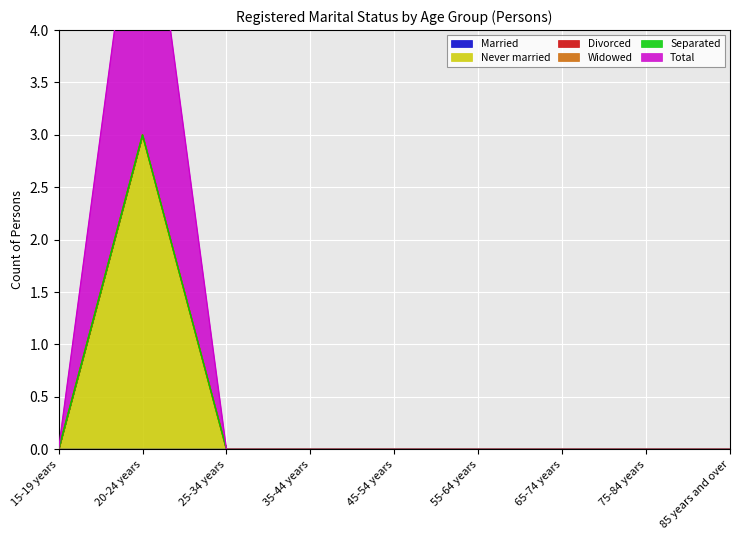

Rank the series at 85 years and over from highest to lowest value.

Married, Never married, Divorced, Widowed, Separated, Total